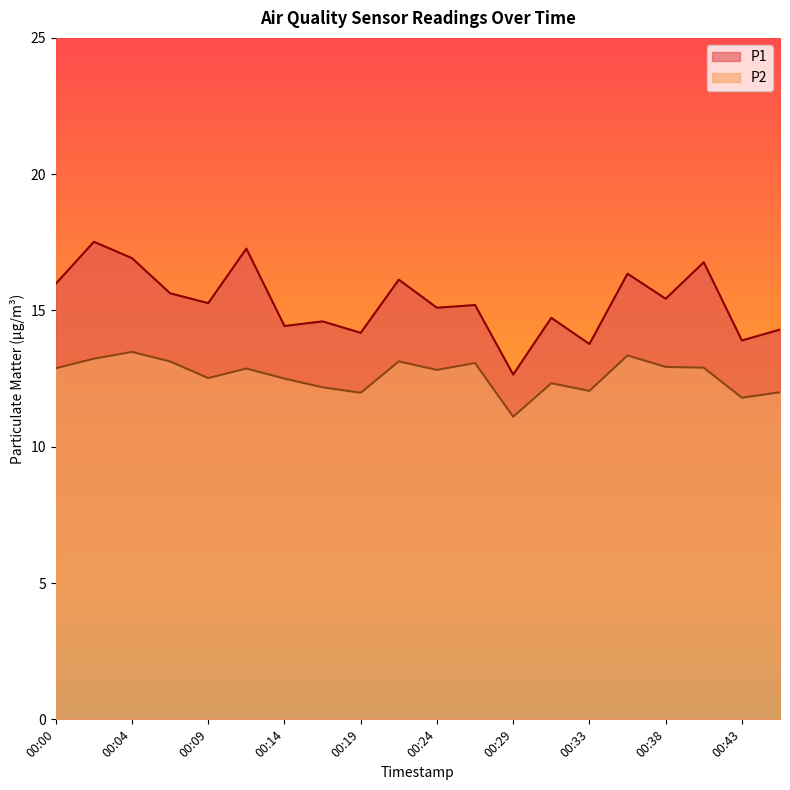

What is the greatest value displayed?

17.5